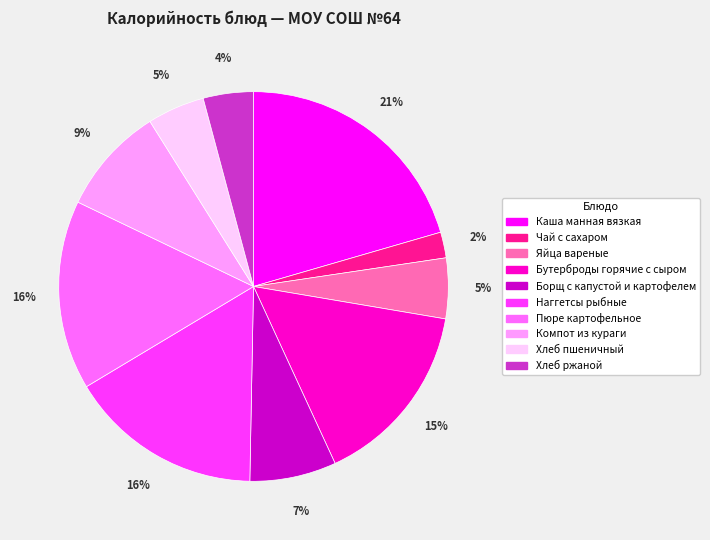

What is the largest slice in the pie chart?

Каша манная вязкая